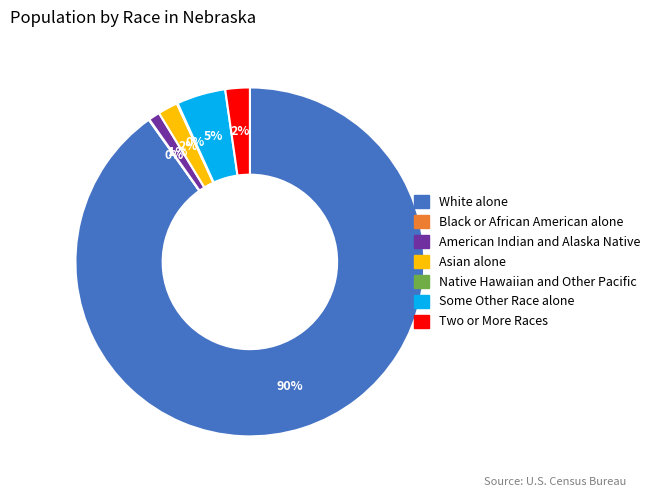

Which slice represents more than half of the pie?

White alone